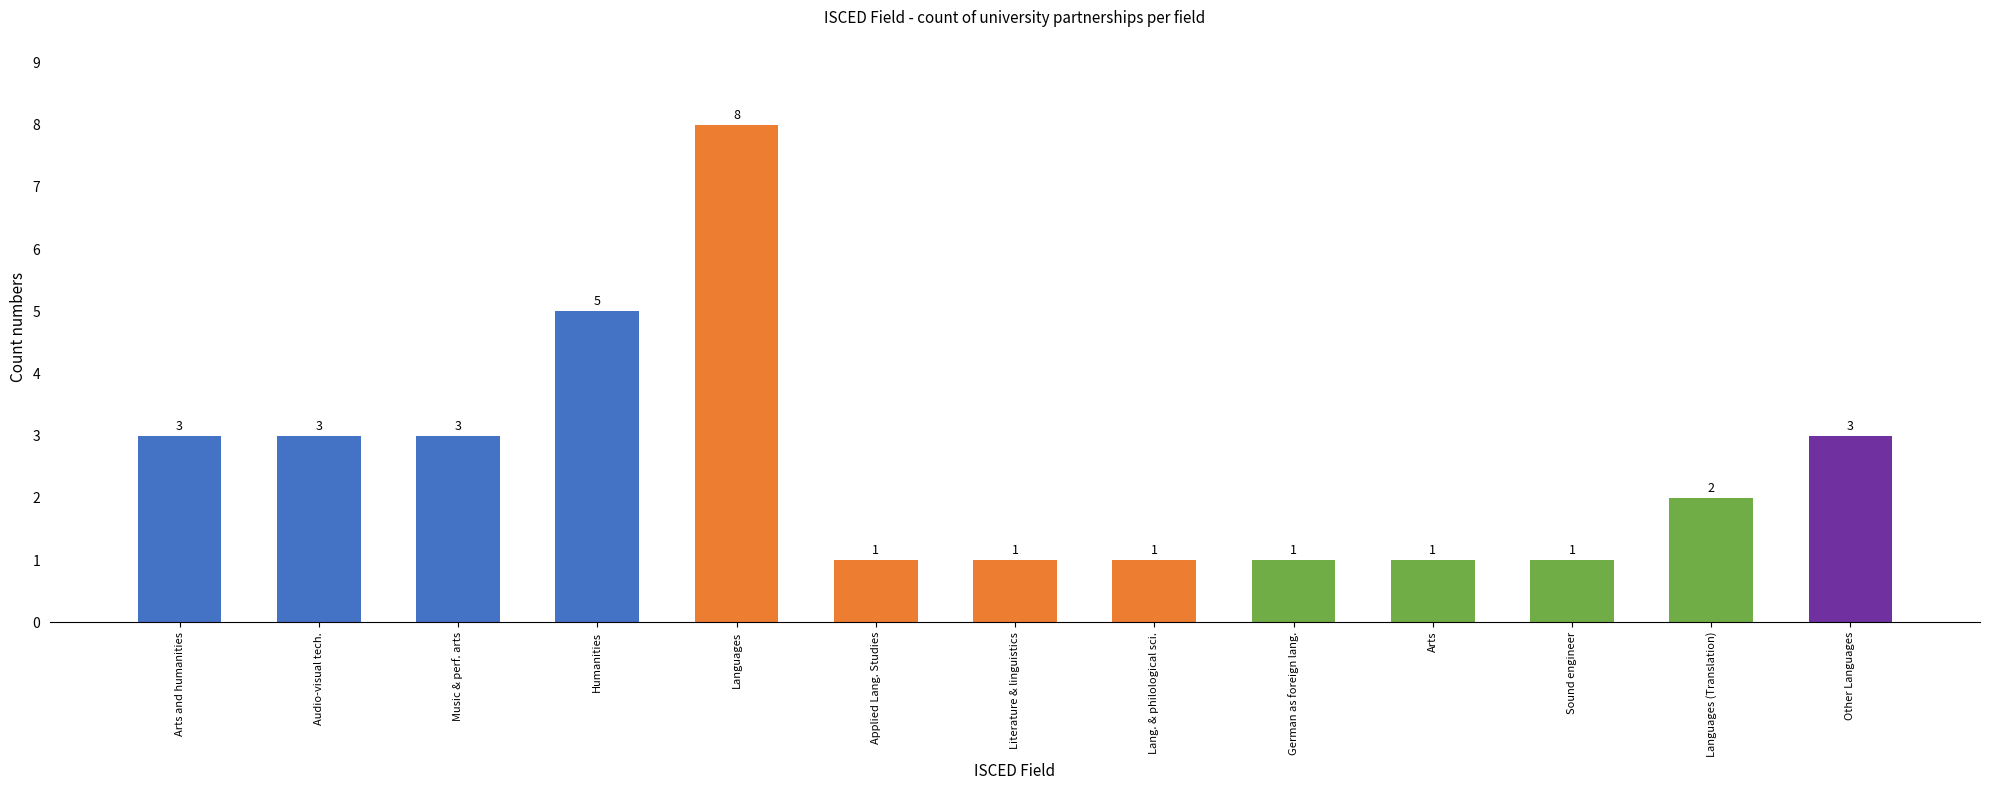

At which label does the data first exceed 2?

Arts and humanities